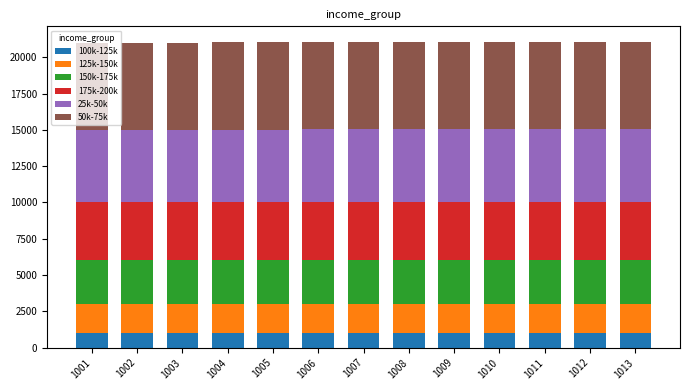

Is it true that 100k-125k equals 215 at 1010?

False